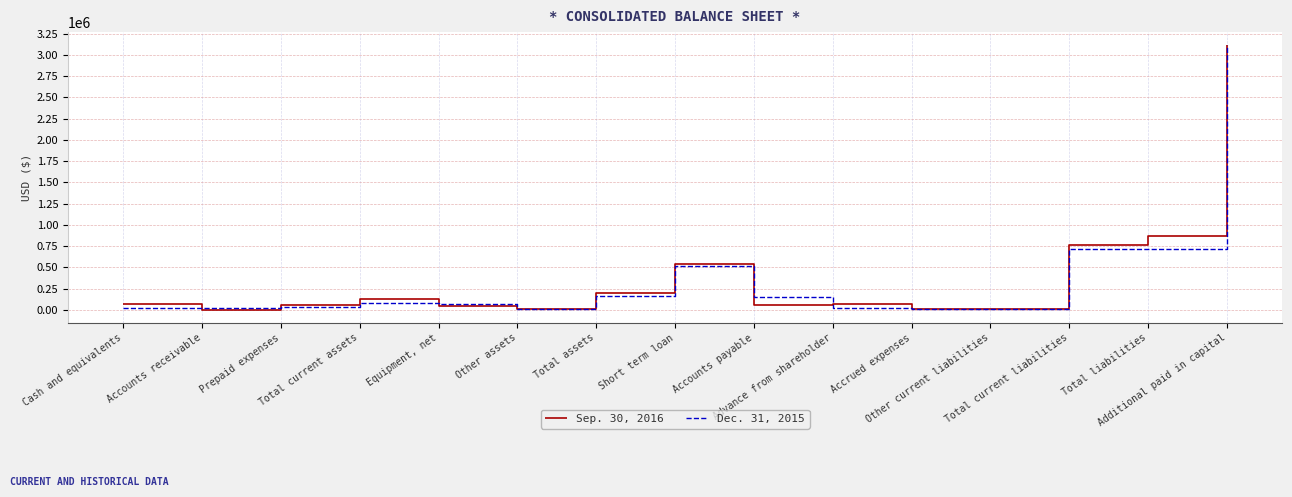

At which category is the sum across all series the highest?

Additional paid in capital